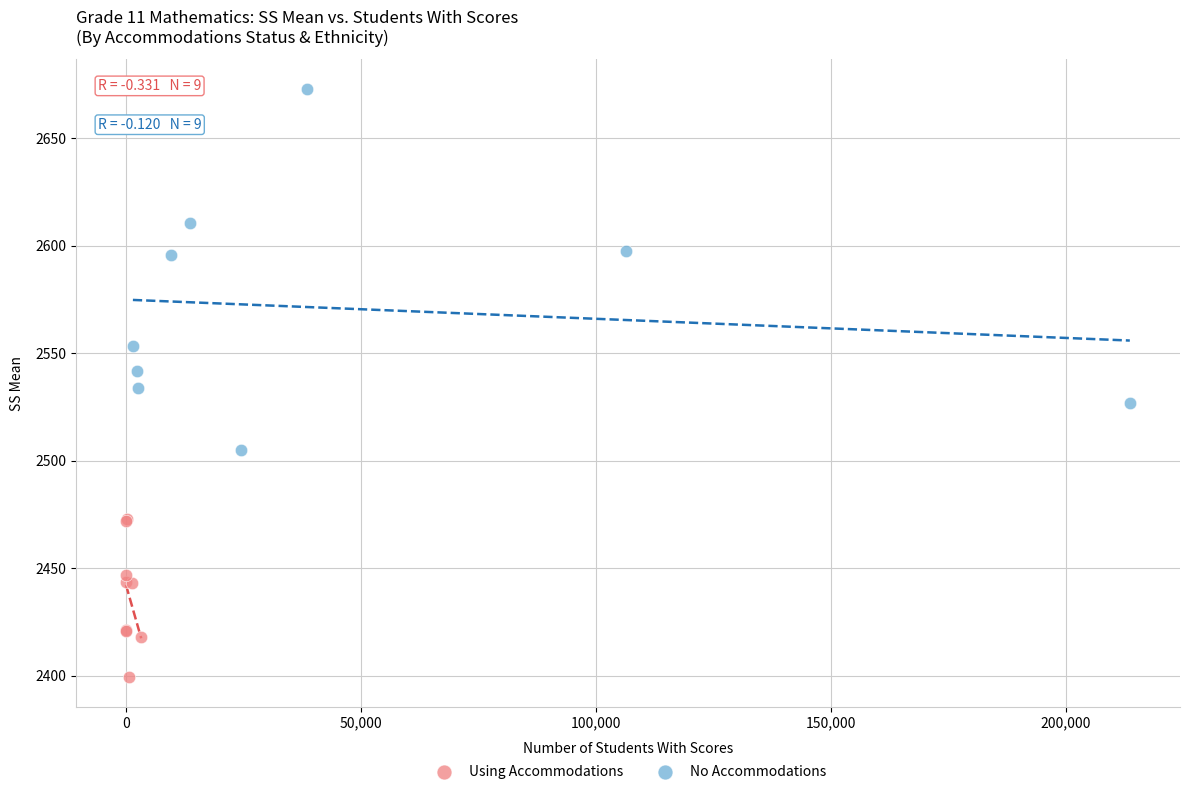

Which series reaches the minimum Y coordinate?

Using Accommodations